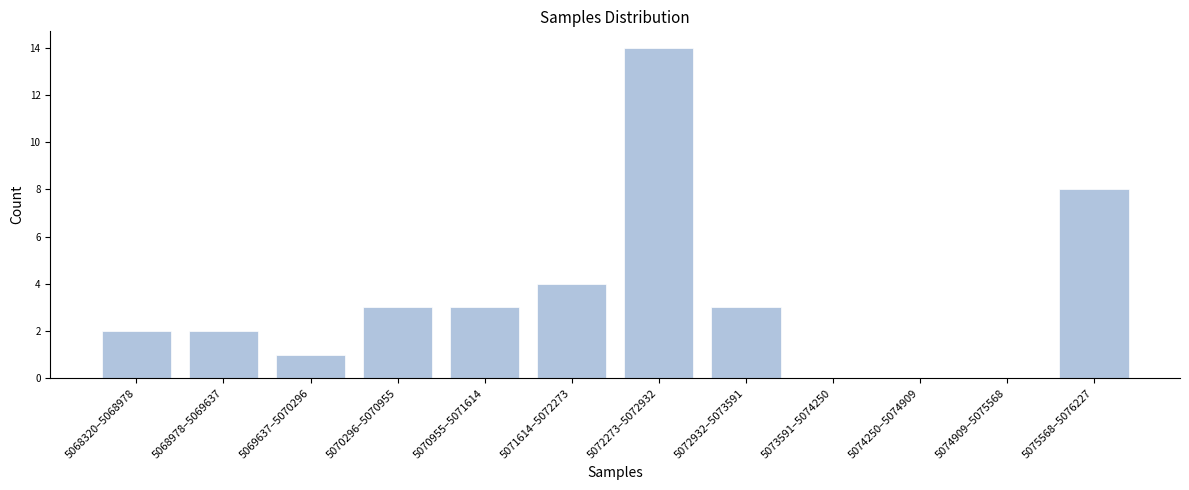

Reading right to left, transcribe all the data shown in this chart.

5075568–5076227=8	5074909–5075568=0	5074250–5074909=0	5073591–5074250=0	5072932–5073591=3	5072273–5072932=14	5071614–5072273=4	5070955–5071614=3	5070296–5070955=3	5069637–5070296=1	5068978–5069637=2	5068320–5068978=2